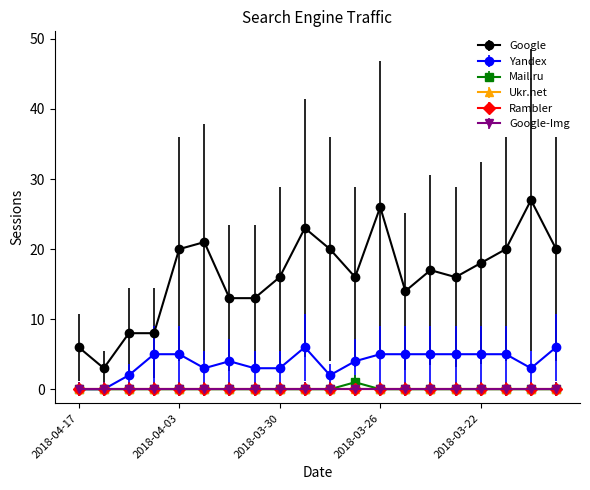

Where is the first local maximum for Yandex?

2018-04-01